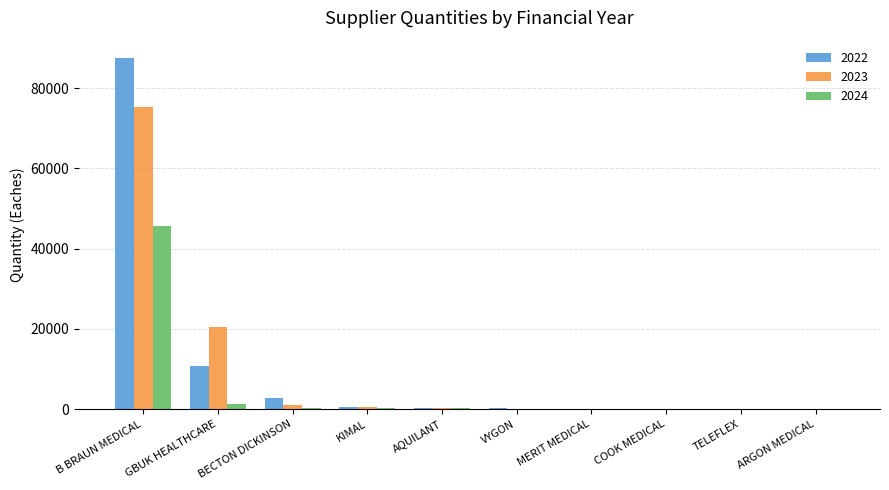

Read the 2024 value at COOK MEDICAL.

8